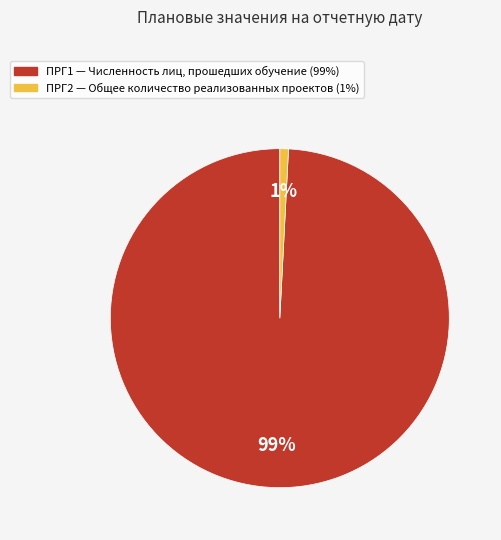

How many segments does this pie chart have?

2